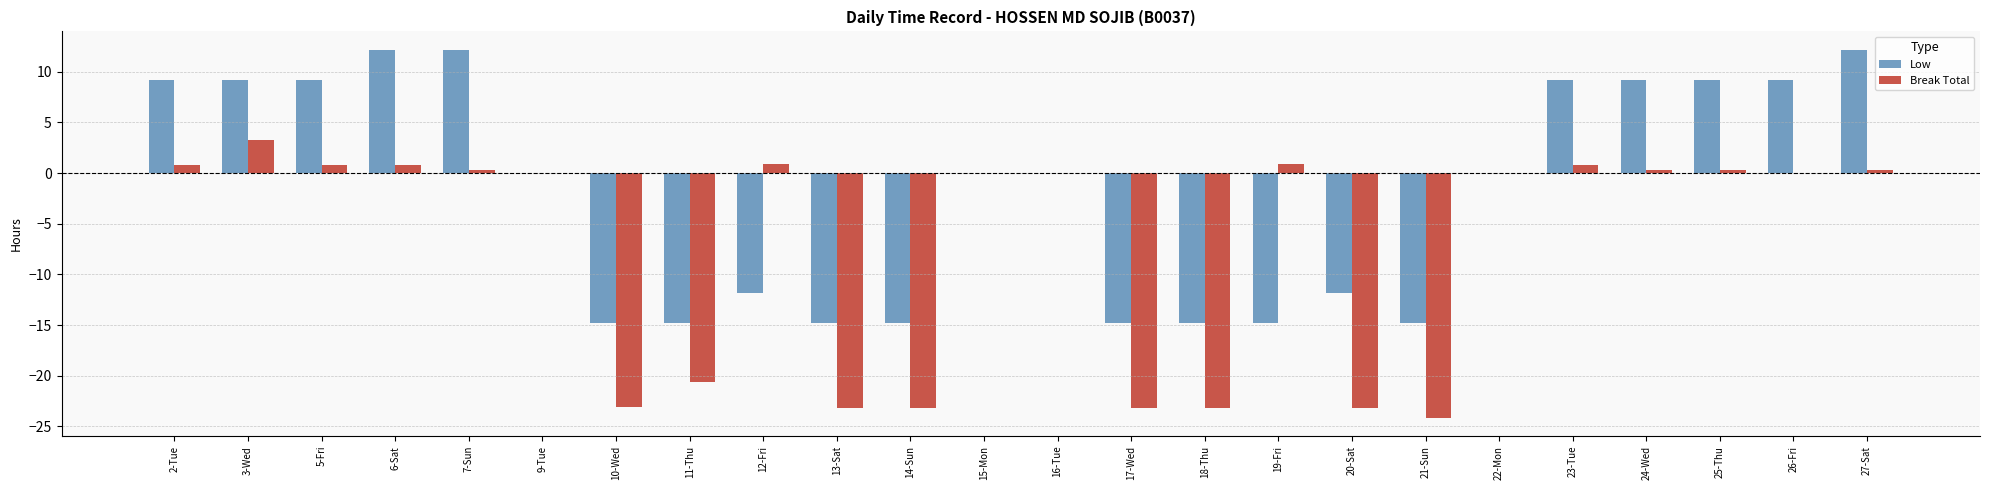

Which category has the highest value in the Break Total series?

3-Wed